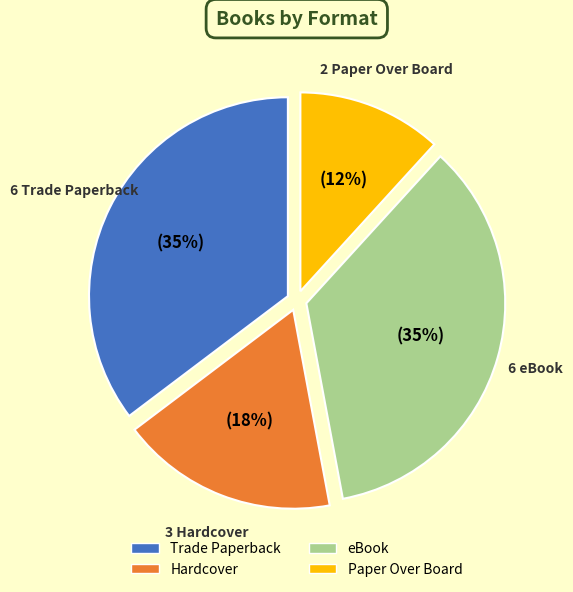

Which slice is the largest?

Trade Paperback